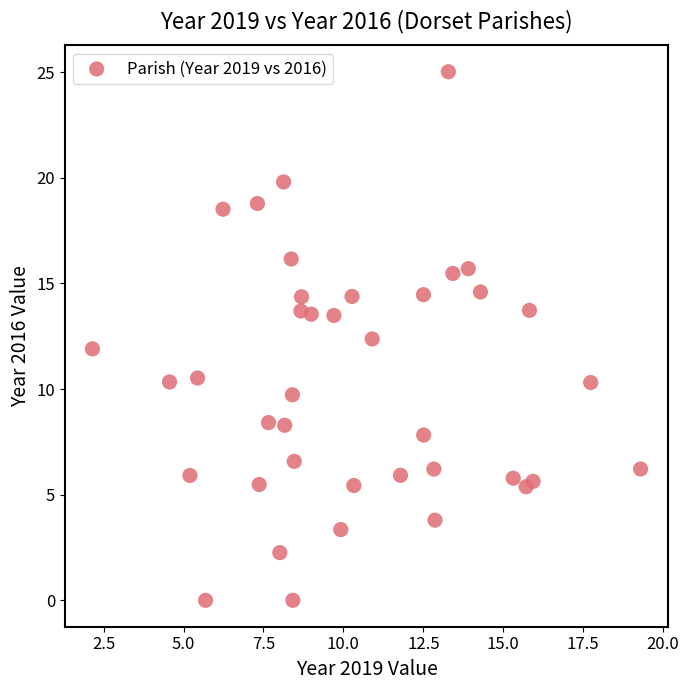

What is the range of Y values (max minus min)?

25.0